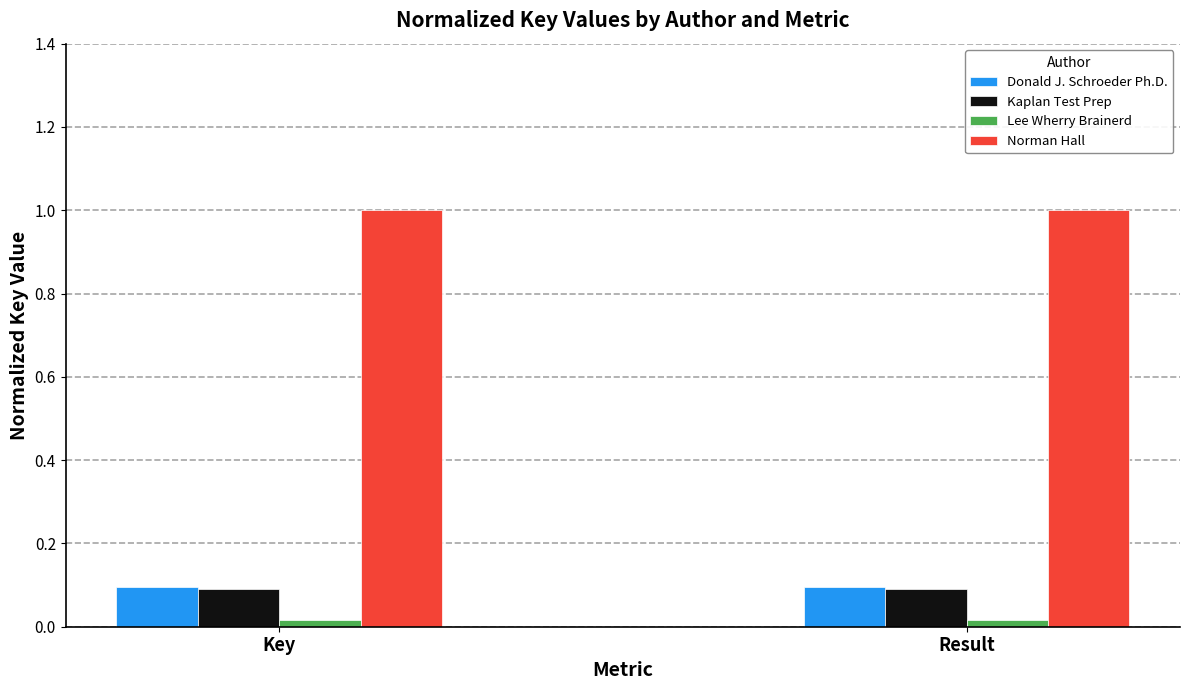

What is the spread (max minus min) of values at Result?

1.0